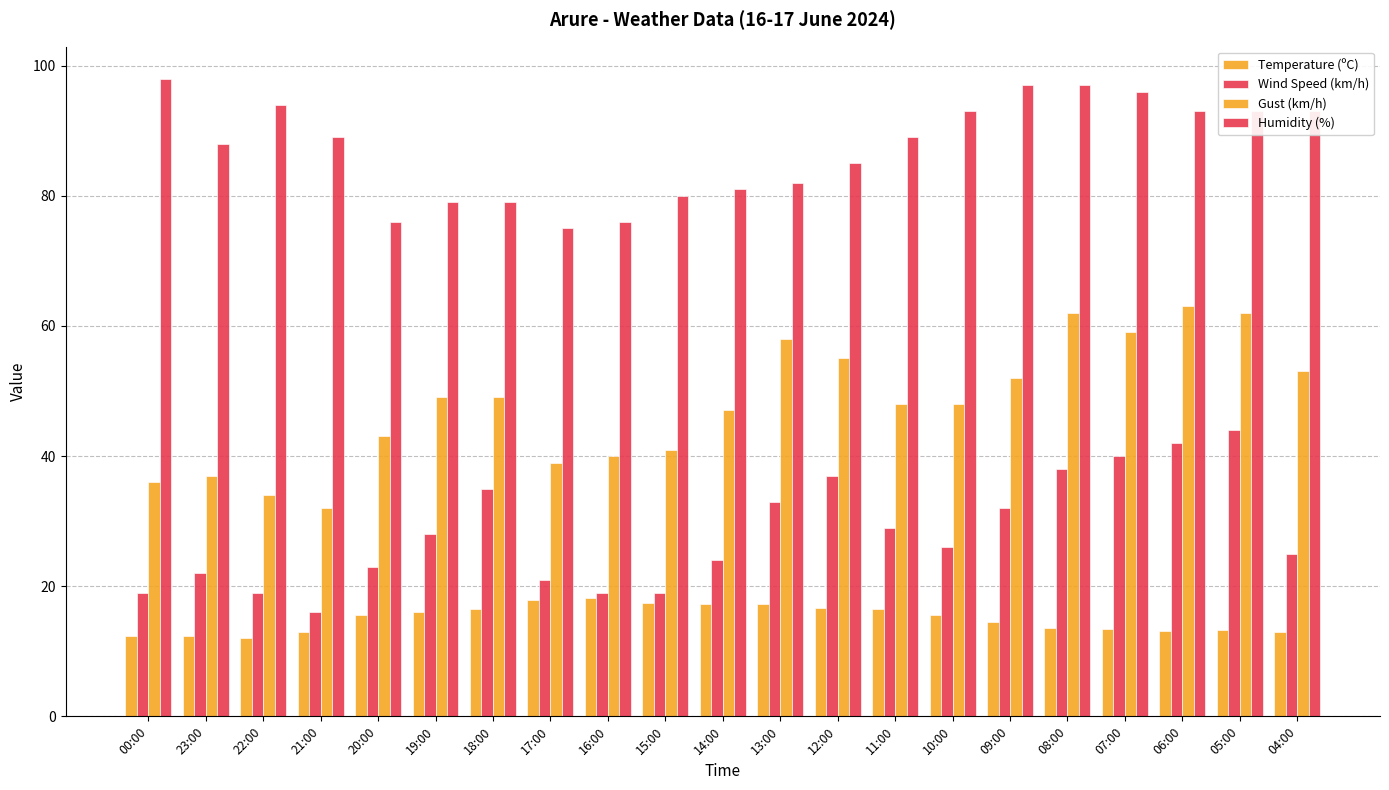

How many bars are there in each group?

4